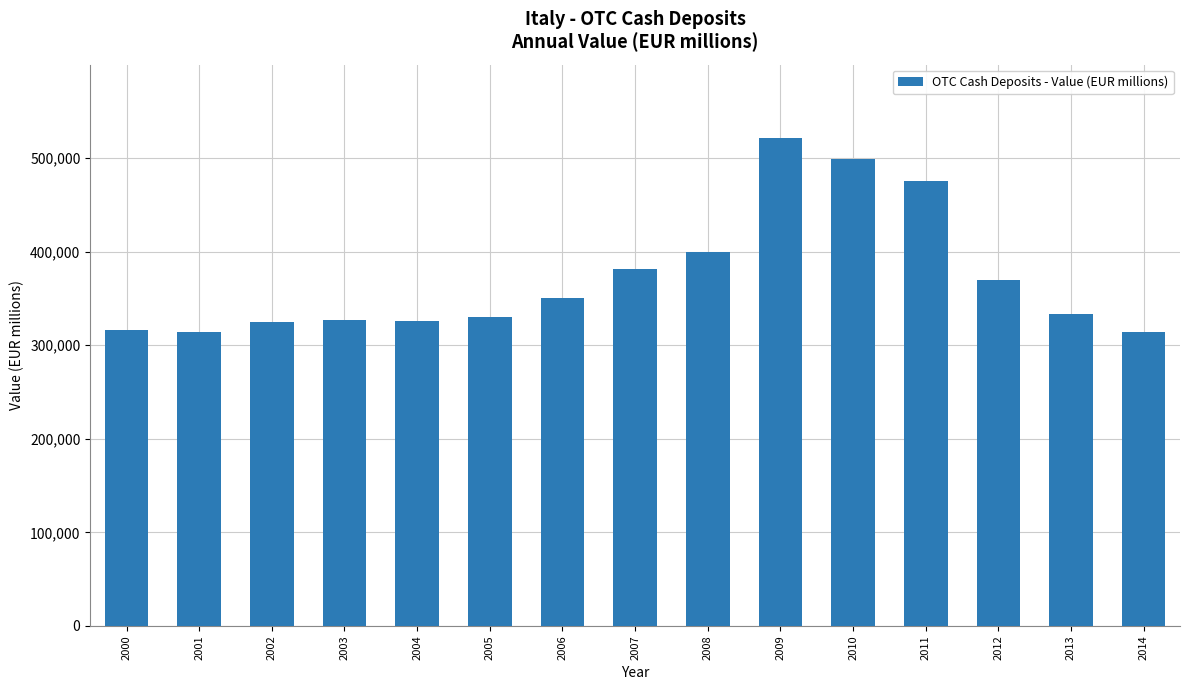

Between 2010 and 2011, which is larger?

2010